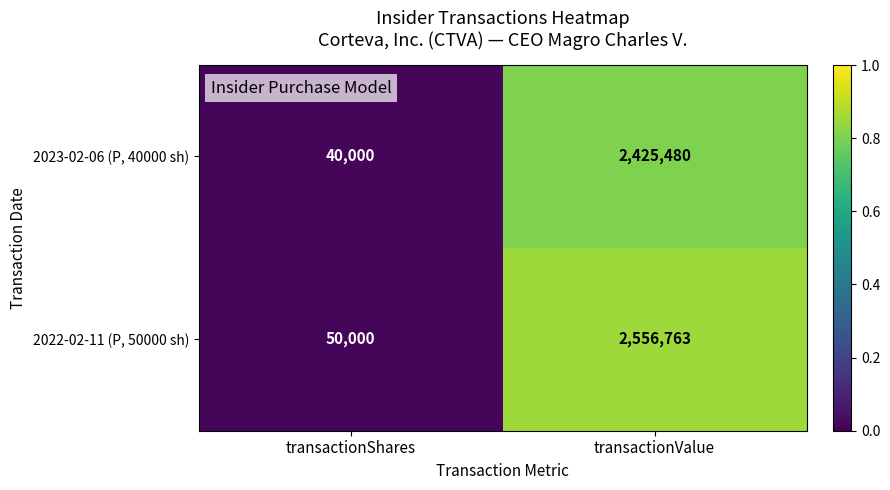

Which series has the widest spread of values?

2022-02-11 (P, 50000 sh)